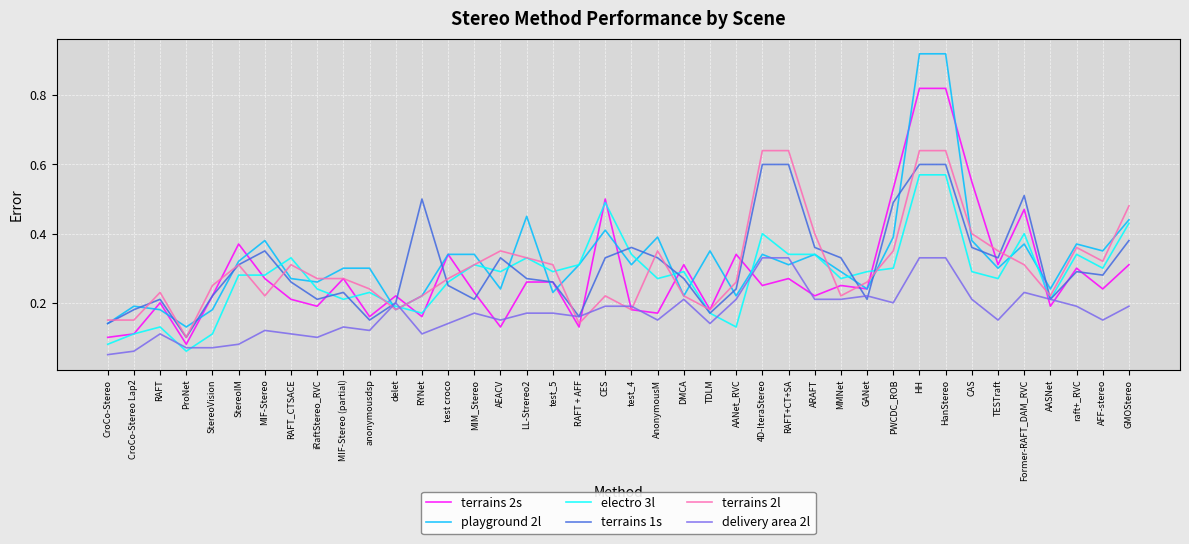

What position from the right is test croco?

27